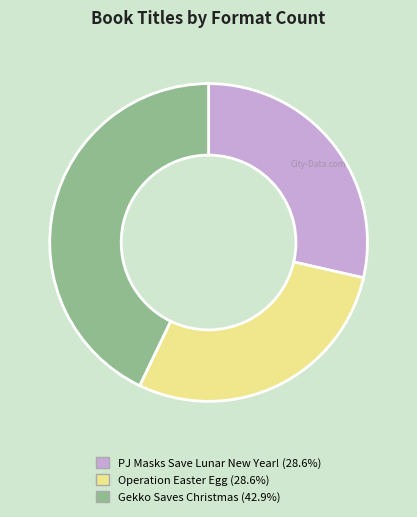

Which slice is the largest?

Gekko Saves Christmas